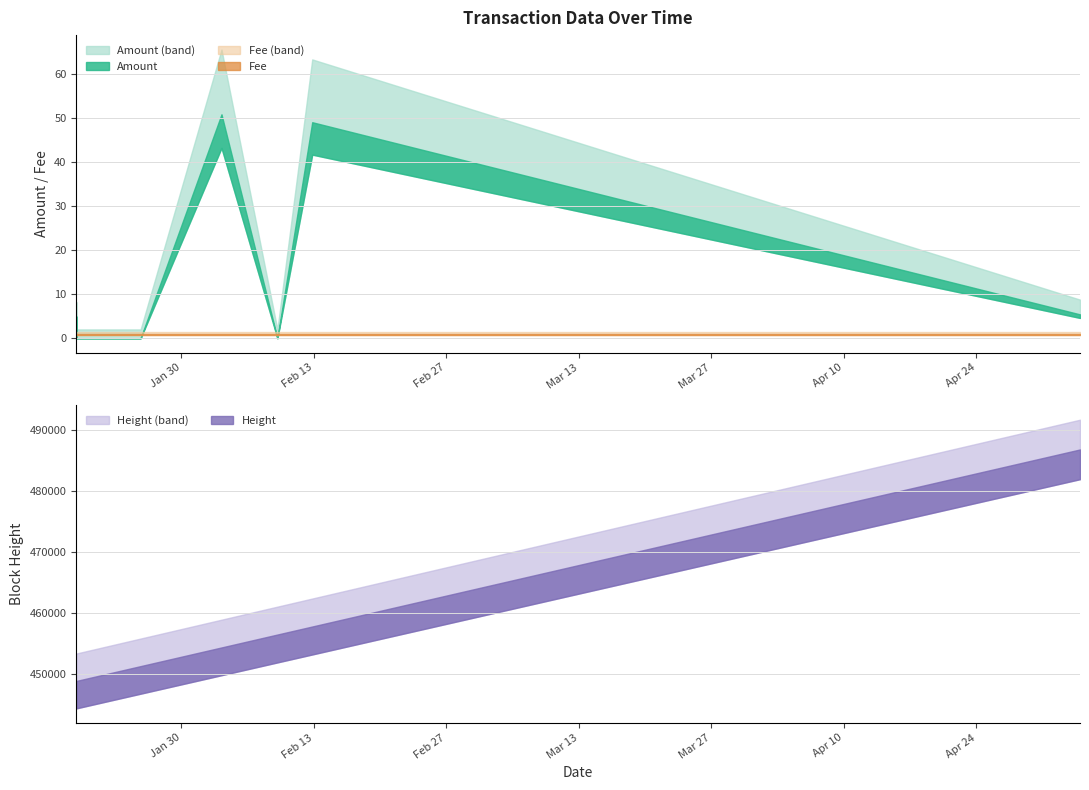

True or false: Amount has a value of 8.7 at 2018-05-04 22:27:58.

False